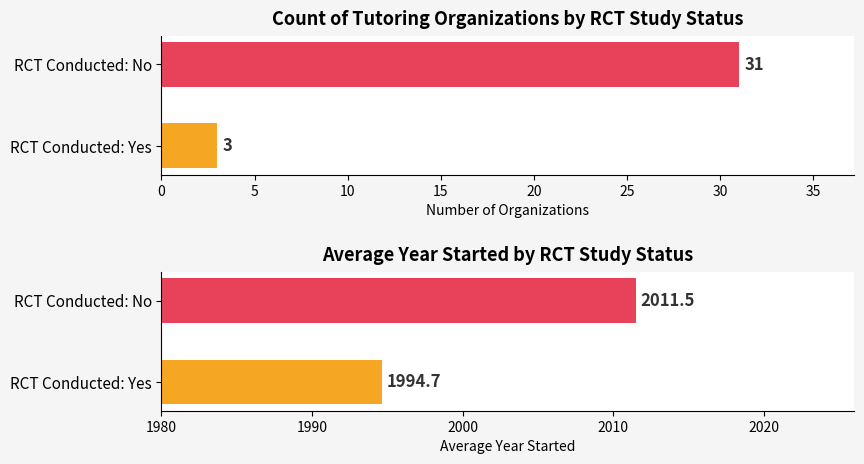

Is it true that Count equals 3.0 at 0?

True